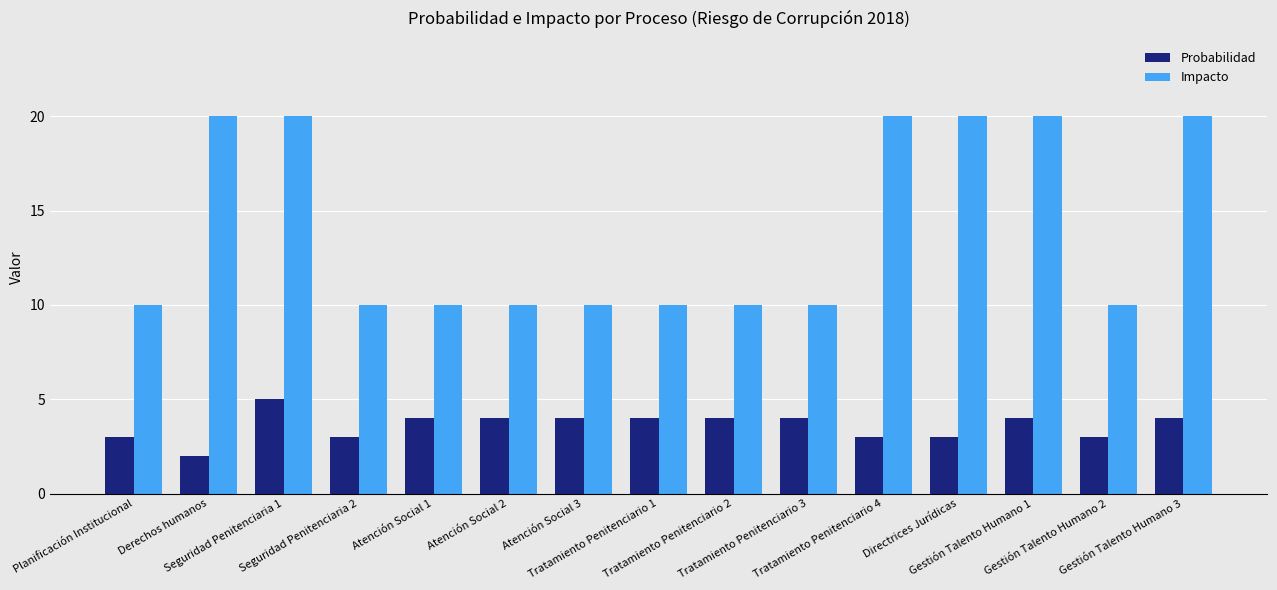

How many data points in Probabilidad are less than 4?

6